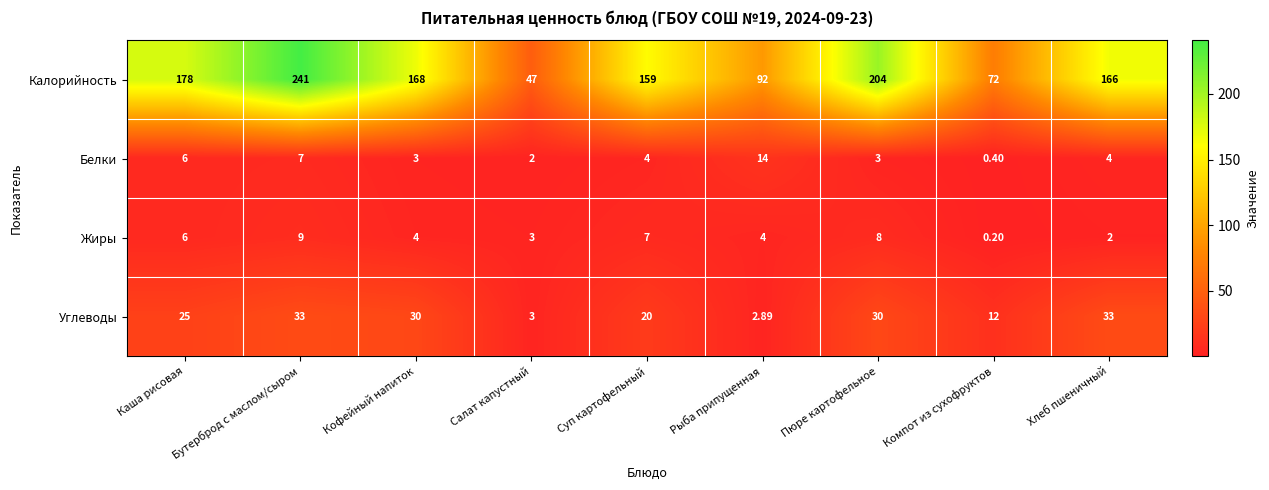

Count the number of data series in this chart.

4